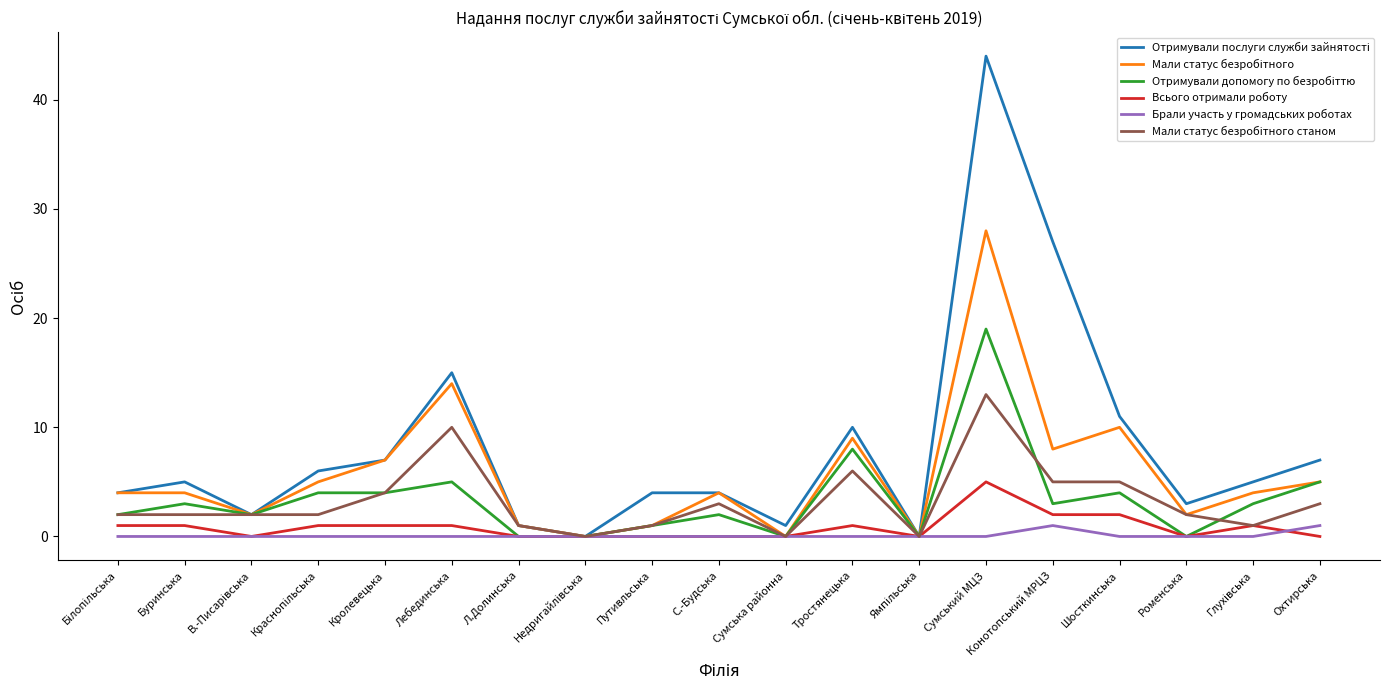

True or false: Всього отримали роботу has a value of 3 at Охтирська.

False